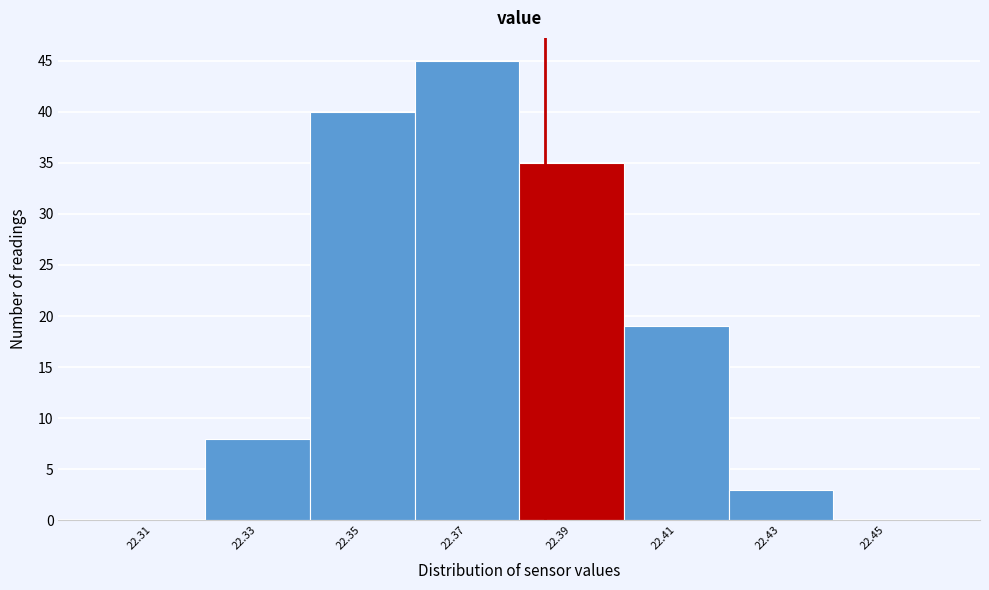

Reading left to right, transcribe all the data shown in this chart.

22.31=0	22.33=8	22.35=40	22.37=45	22.39=35	22.41=19	22.43=3	22.45=0